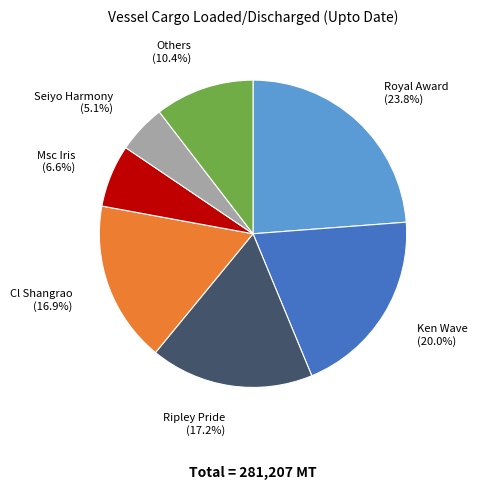

What is the ratio of the value at Msc Iris to the value at Cl Shangrao?

0.4